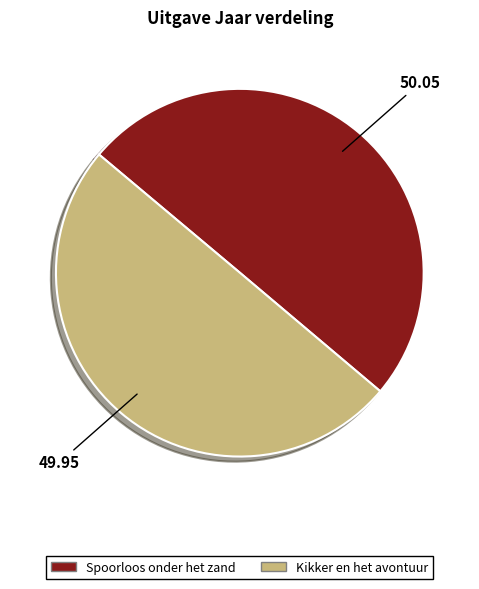

What is the ratio of the value at Spoorloos onder het zand to the value at Kikker en het avontuur?

1.0